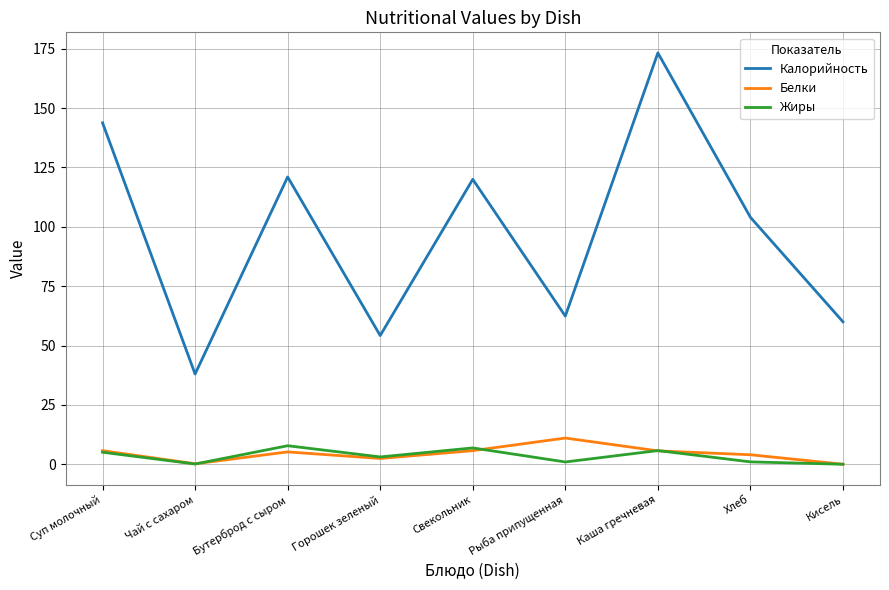

True or false: Калорийность and Белки cross at least once.

False